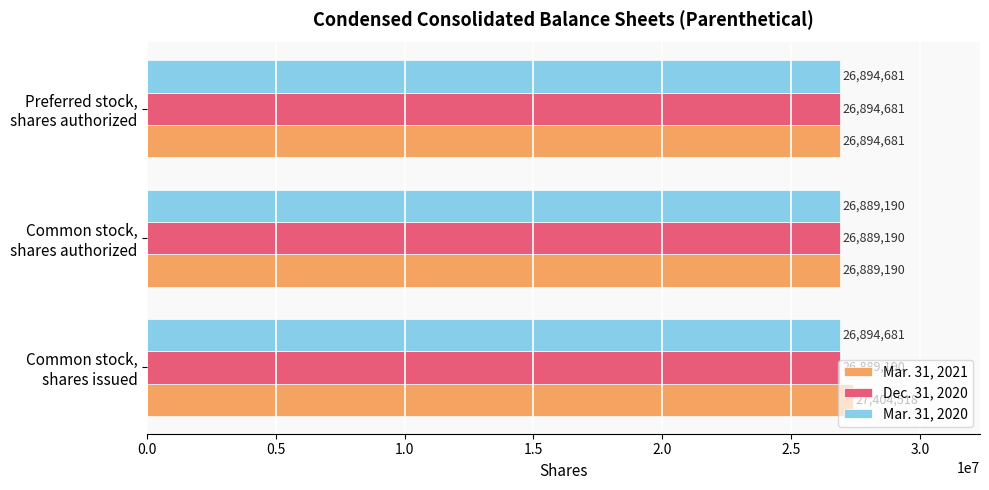

Which series has the largest total across all categories?

Mar. 31, 2021